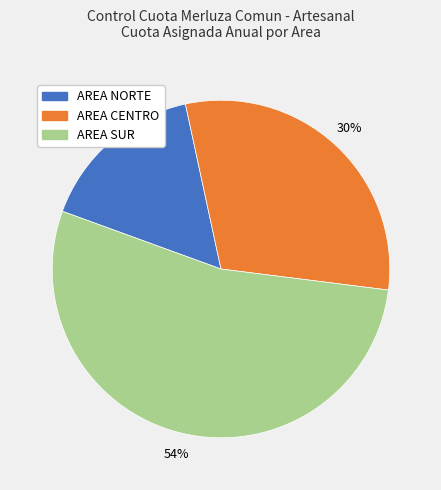

Do AREA SUR and AREA CENTRO together represent more than half of the pie?

Yes